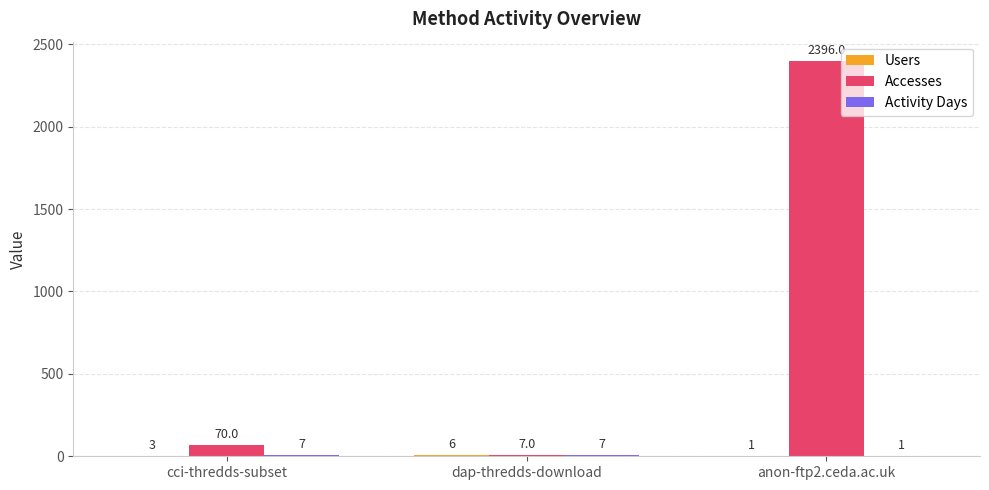

Which series has the widest spread of values?

Accesses